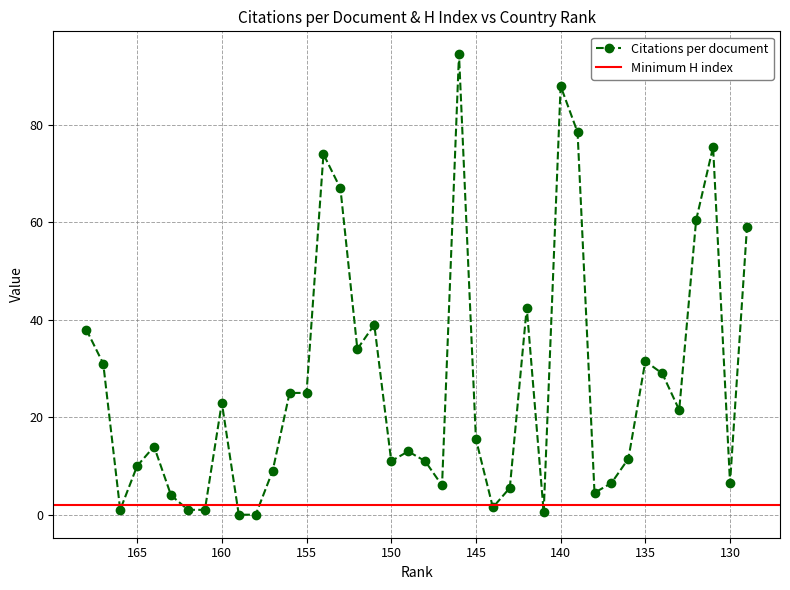

Reading left to right, transcribe all the data shown in this chart.

38.0	31.0	1.0	10.0	14.0	4.0	1.0	1.0	23.0	0.0	0.0	9.0	25.0	25.0	74.0	67.0	34.0	39.0	11.0	13.0	11.0	6.0	94.5	15.5	1.5	5.5	42.5	0.5	88.0	78.5	4.5	6.5	11.5	31.5	29.0	21.5	60.5	75.5	6.5	59.0